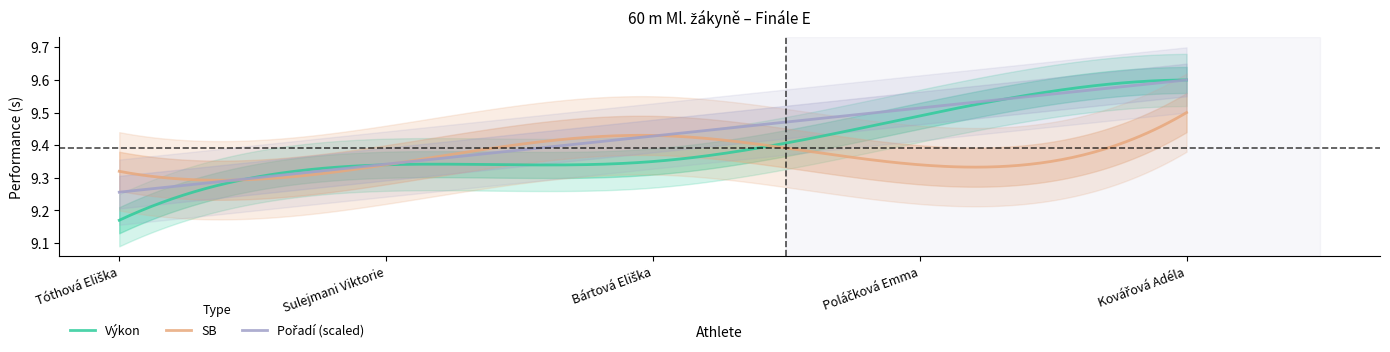

True or false: Pořadí and Výkon cross at least once.

False